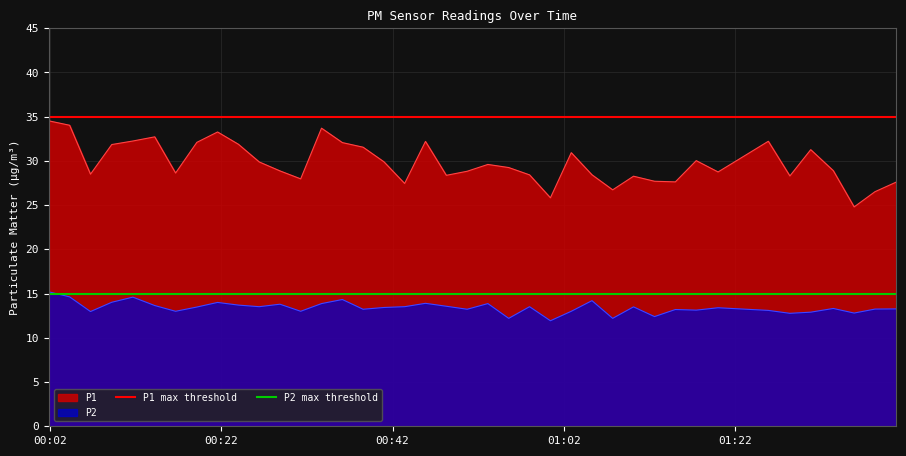

True or false: P1 and P2 intersect in this chart.

False